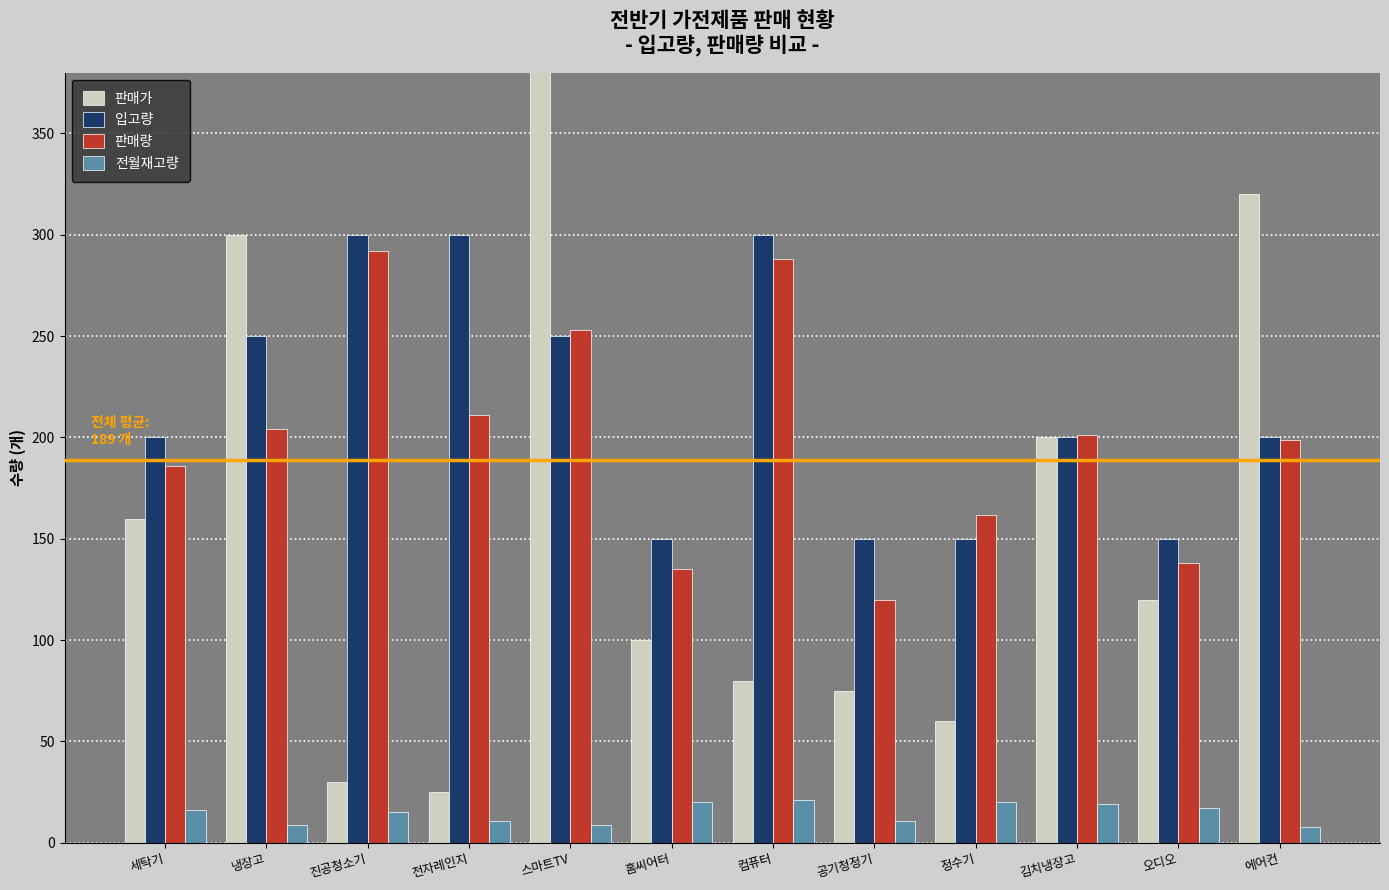

Rank the series by their maximum value, from highest to lowest.

판매가, 입고량, 판매량, 전월재고량